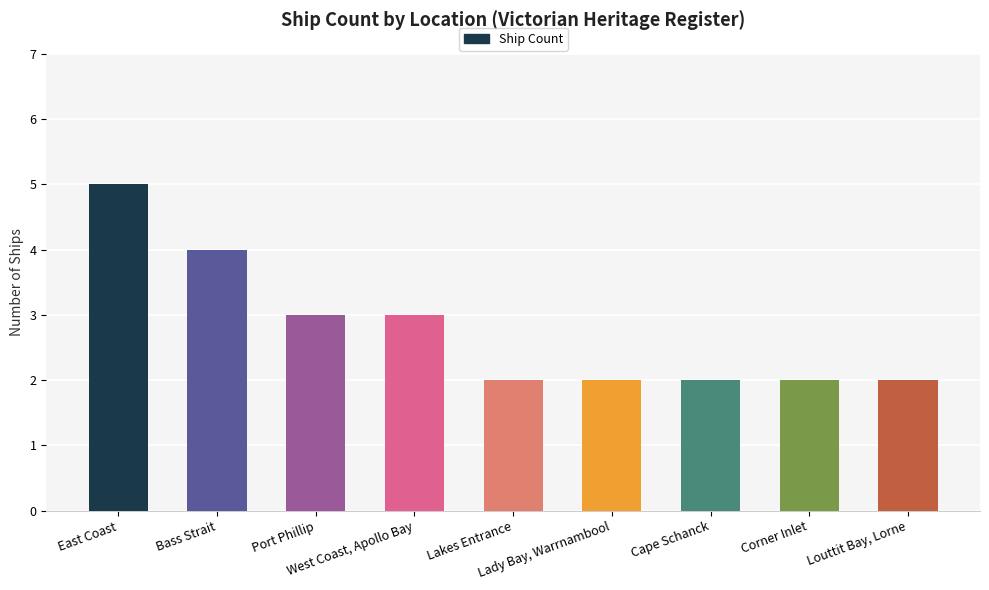

What is the difference between the maximum and second lowest values?

3